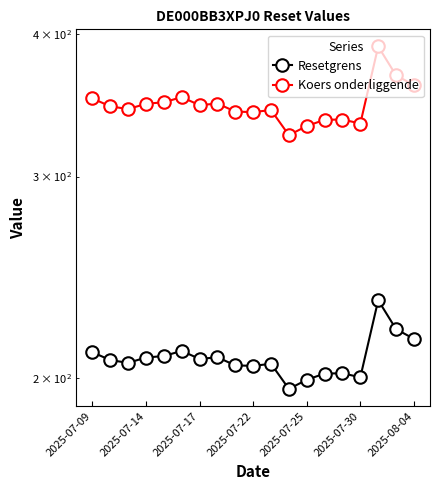

Reading right to left, transcribe all the data shown in this chart.

Resetgrens: 216.4	220.7	233.9	200.3	201.9	201.8	199.3	195.7	205.8	204.9	205.2	208.5	207.8	211.2	209.0	208.4	206.2	207.3	210.7
Koers onderliggende: 360.7	367.8	389.8	333.8	336.5	336.3	332.1	326.1	343.0	341.6	341.9	347.5	346.4	352.0	348.4	347.3	343.7	345.6	351.1